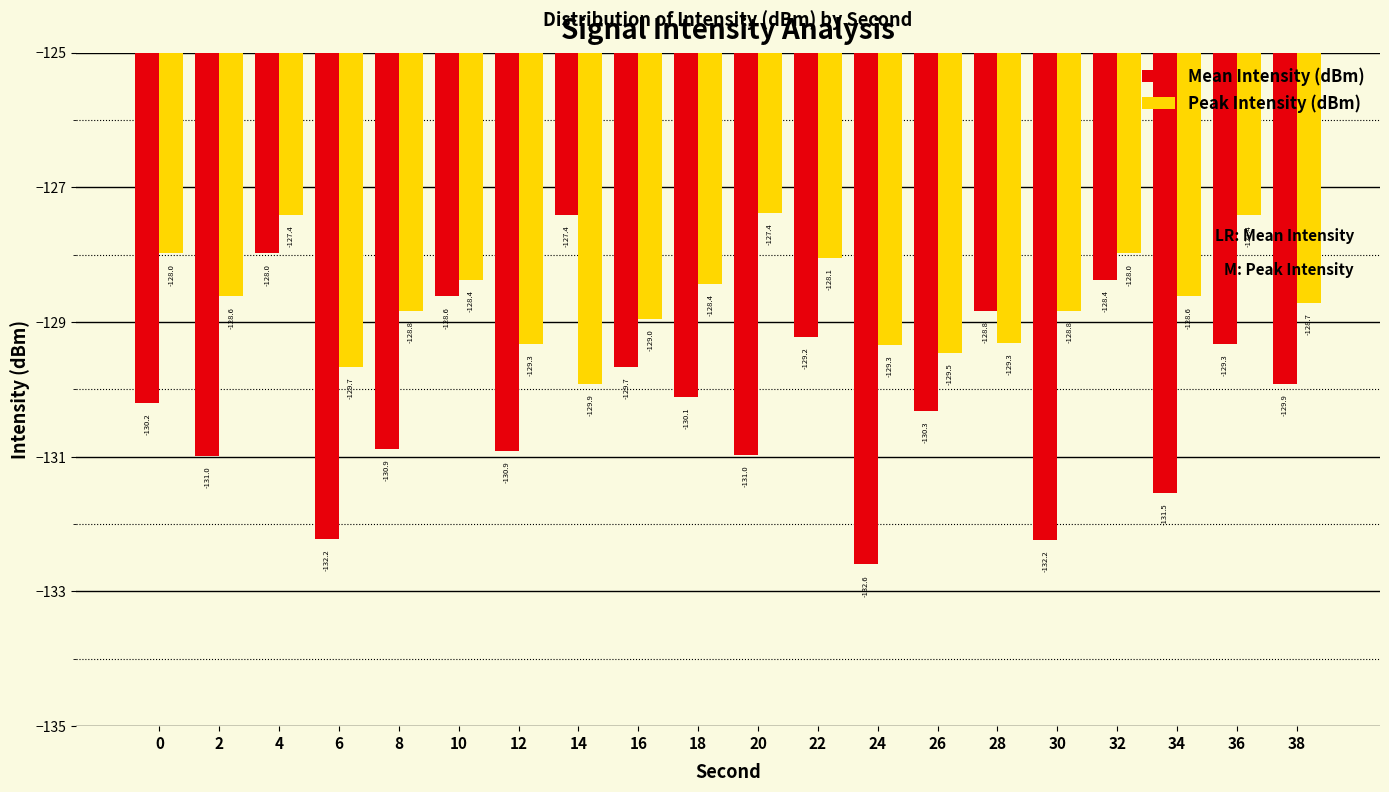

How many bars are there in total?

40